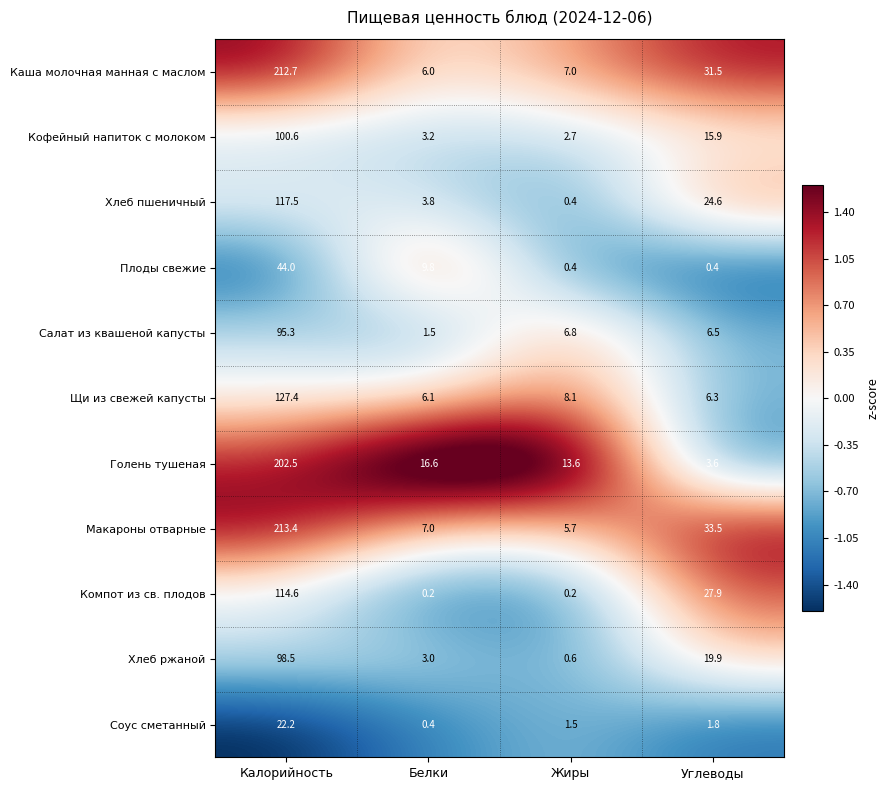

Which series has the widest spread of values?

Макароны отварные